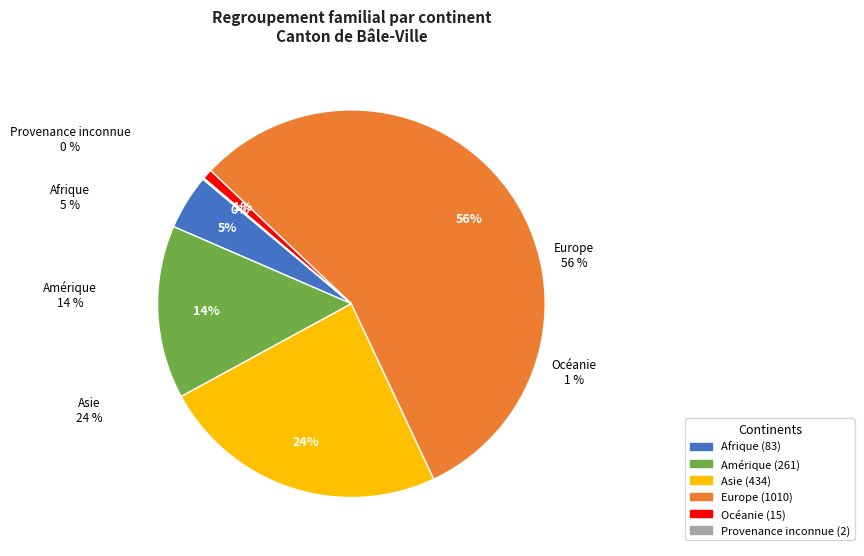

Which slice is the smallest?

Provenance inconnue